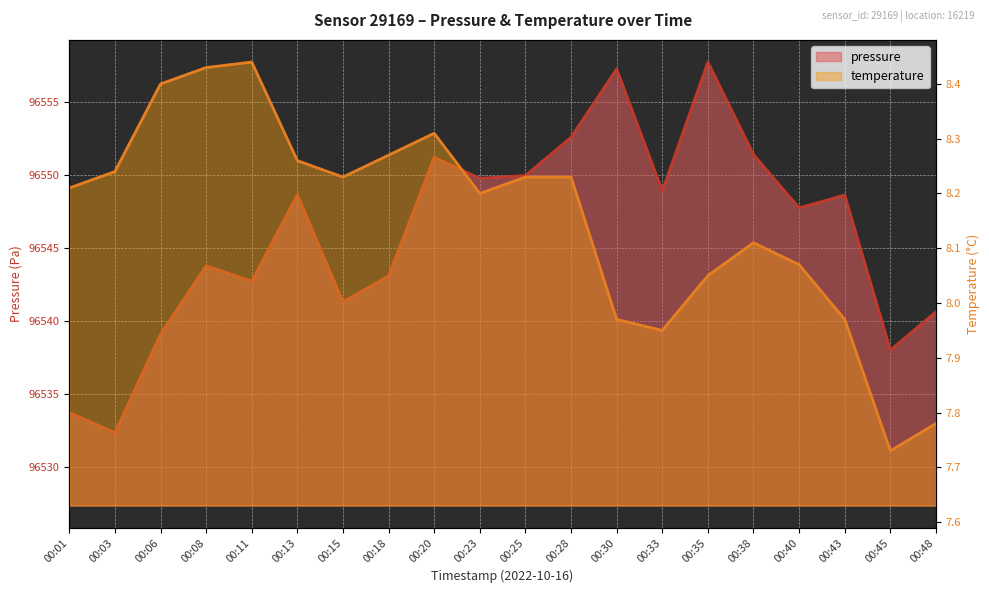

The value of temperature at 00:48 is 7.8. True or false?

True